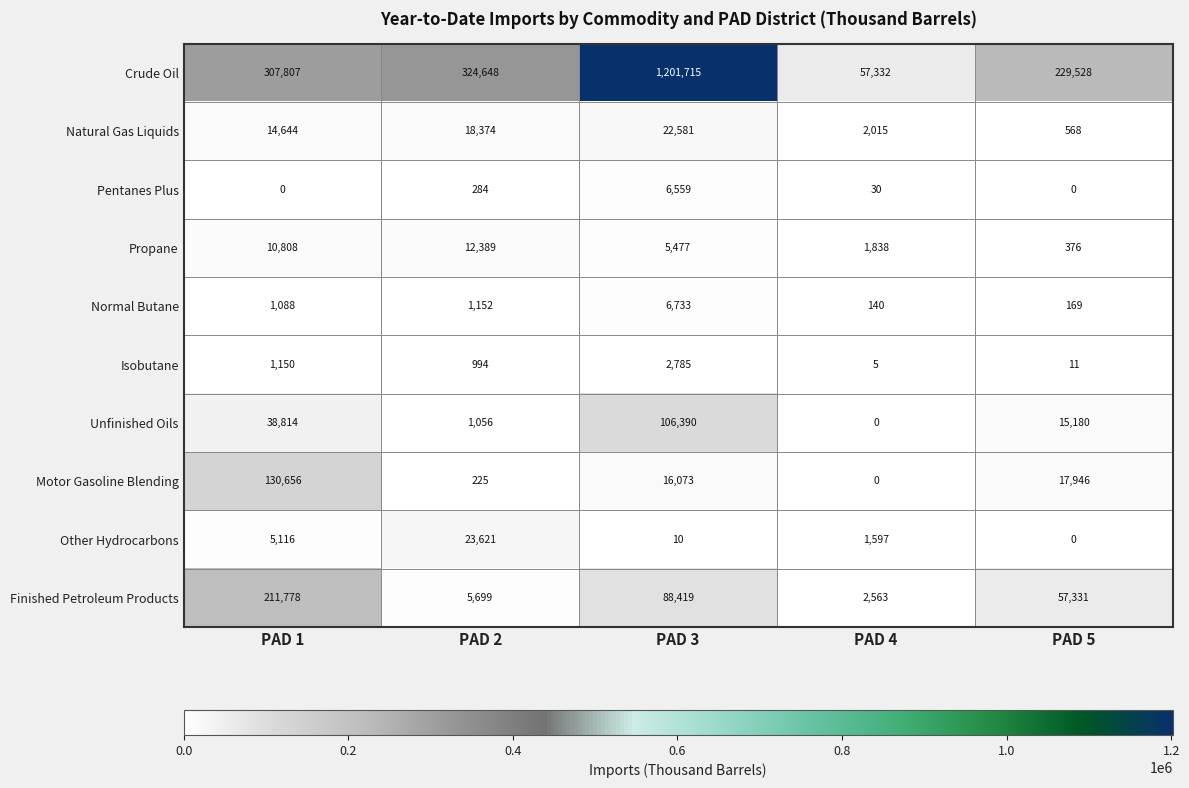

The value of Finished Petroleum Products at PAD 1 is 211778. True or false?

True